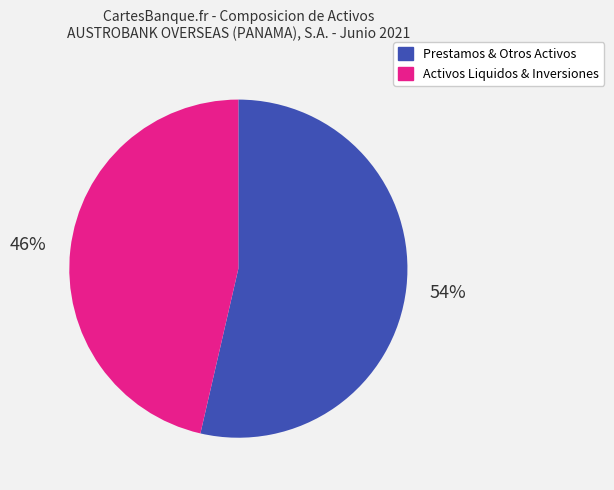

To the nearest percent, what is the average slice percentage?

50%